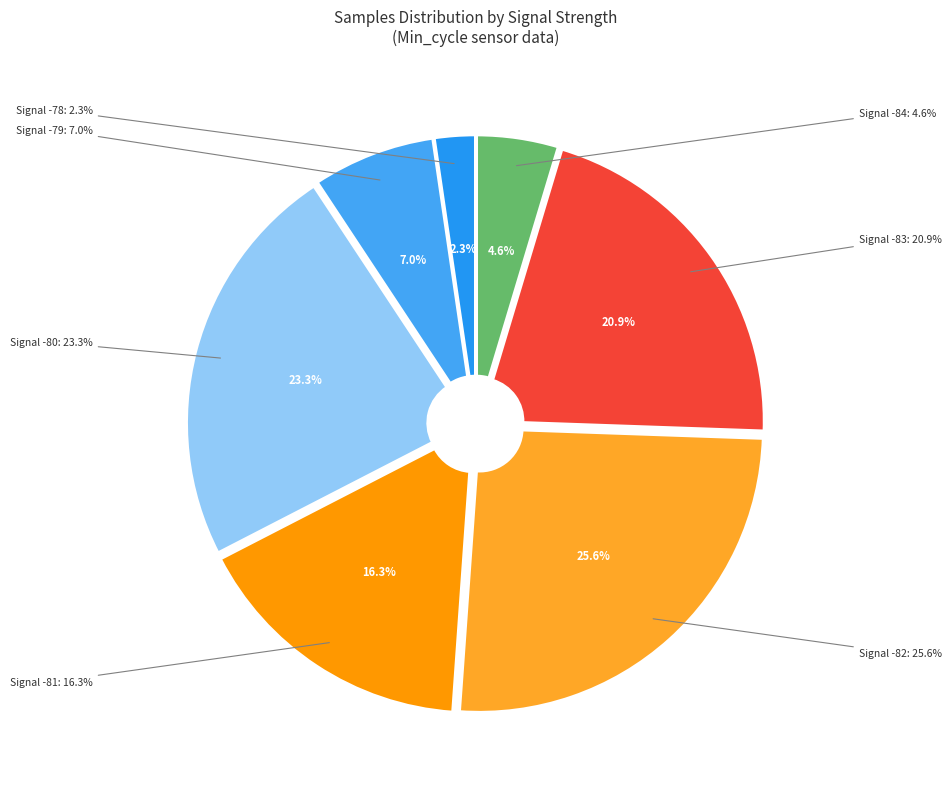

The 28 slice represents 1% of the pie. True or false?

False